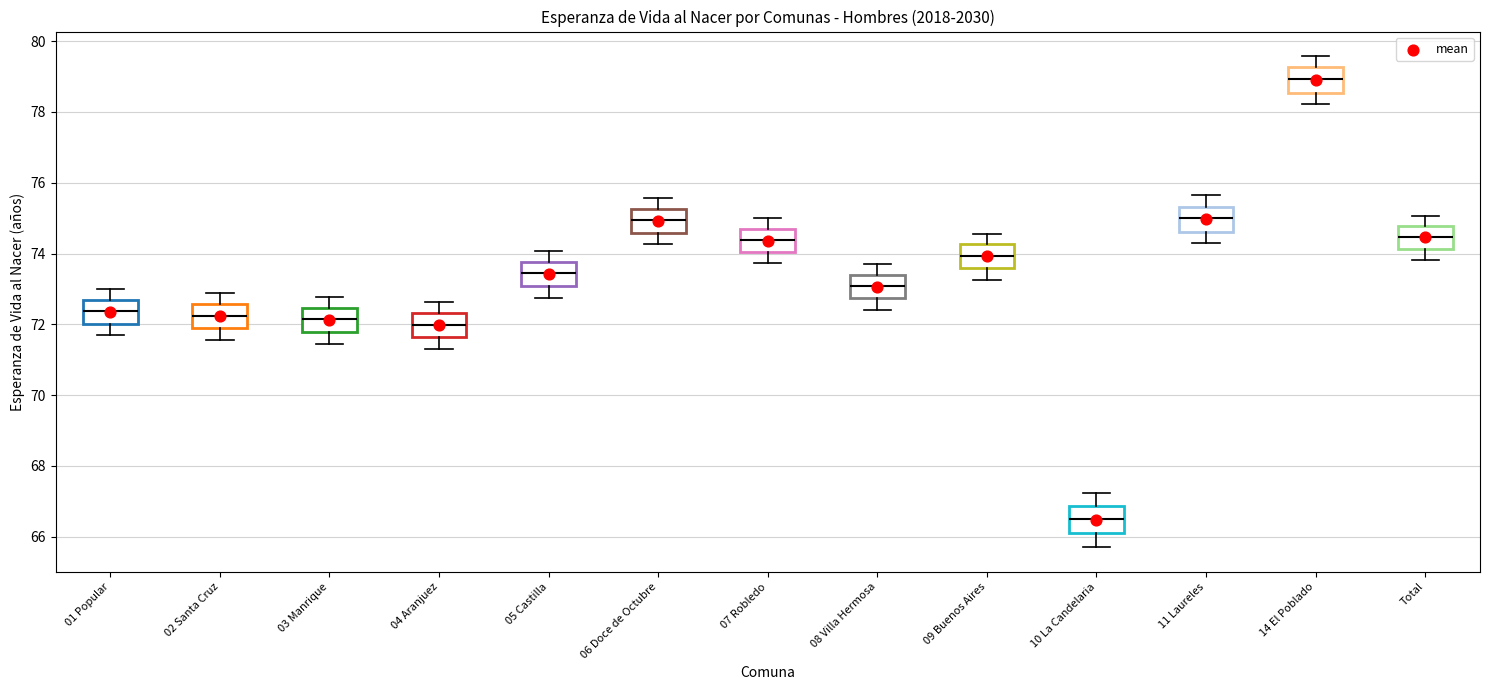

Reading left to right, read every box against the y-axis: the position of its median line, the range the box covers, and the ends of its whiskers. The values are not printed on the chart, so give them approximately, as read against the axis.

01 Popular: median 72.4, box 72.0 to 72.6, whiskers 71.6 to 73.0
02 Santa Cruz: median 72.2, box 71.8 to 72.6, whiskers 71.6 to 72.8
03 Manrique: median 72.2, box 71.8 to 72.4, whiskers 71.4 to 72.8
04 Aranjuez: median 72.0, box 71.6 to 72.4, whiskers 71.2 to 72.6
05 Castilla: median 73.4, box 73.0 to 73.8, whiskers 72.8 to 74.0
06 Doce de Octubre: median 75.0, box 74.6 to 75.2, whiskers 74.2 to 75.6
07 Robledo: median 74.4, box 74.0 to 74.6, whiskers 73.8 to 75.0
08 Villa Hermosa: median 73.0, box 72.8 to 73.4, whiskers 72.4 to 73.8
09 Buenos Aires: median 74.0, box 73.6 to 74.2, whiskers 73.2 to 74.6
10 La Candelaria: median 66.4, box 66.0 to 66.8, whiskers 65.6 to 67.2
11 Laureles: median 75.0, box 74.6 to 75.4, whiskers 74.2 to 75.6
14 El Poblado: median 79.0, box 78.6 to 79.2, whiskers 78.2 to 79.6
Total: median 74.4, box 74.2 to 74.8, whiskers 73.8 to 75.0